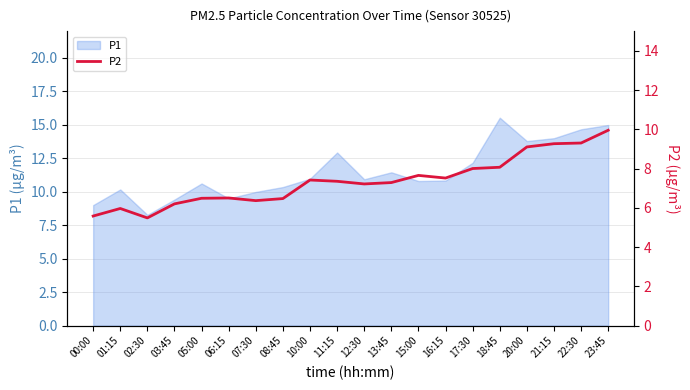

The P1 series shows 20.0 at 21:15. True or false?

False